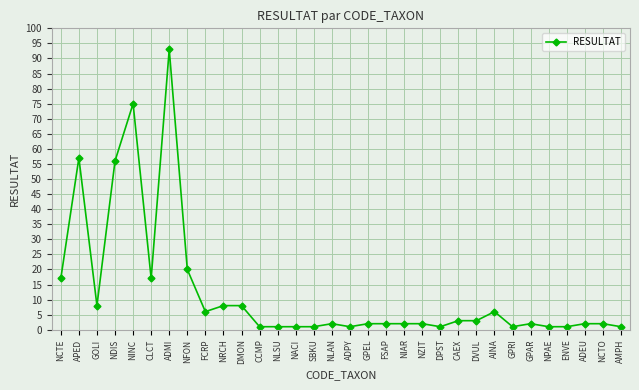

Is it true that the value at APED is 57?

True